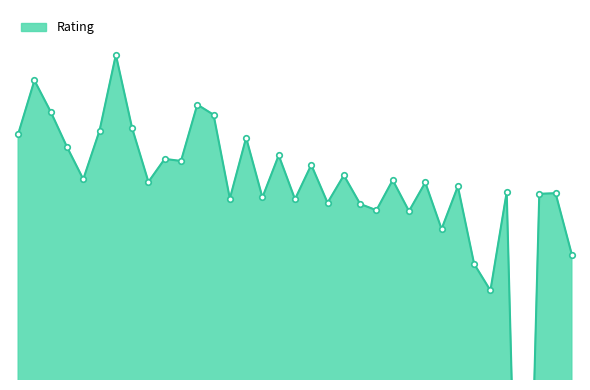

What is the sum of the values at 19 and 12?

4520